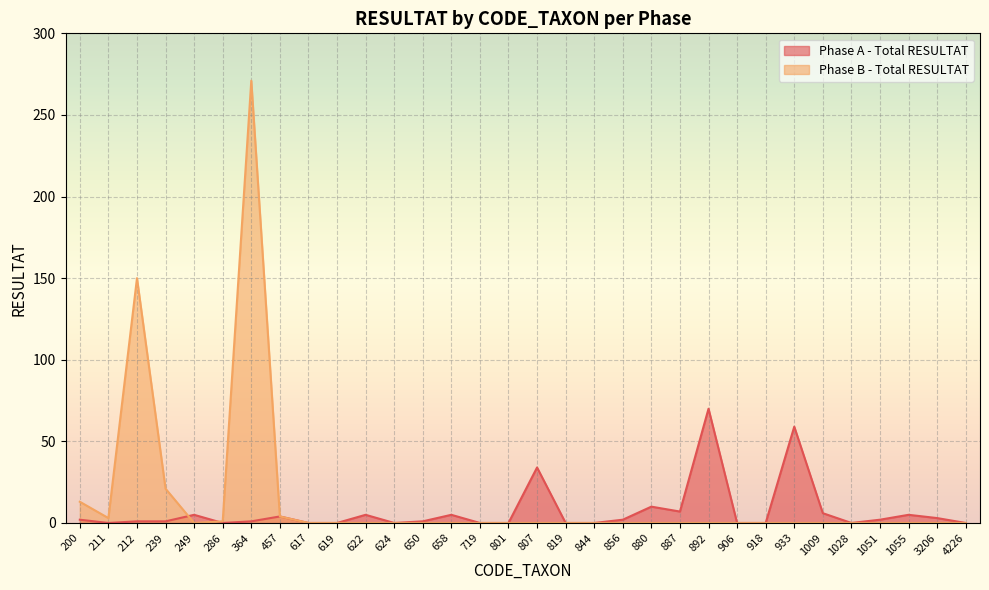

What is the sum of the Phase B - Total RESULTAT values at 200 and 249?

13